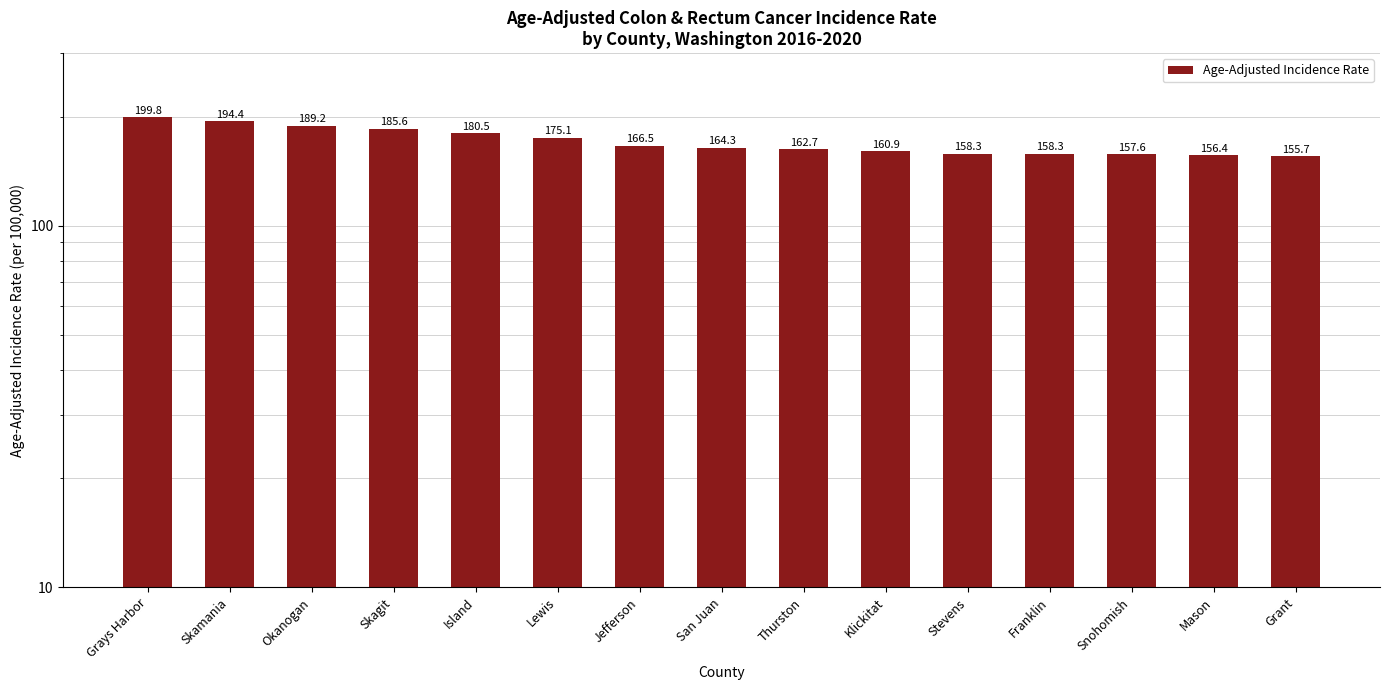

Reading right to left, transcribe all the data shown in this chart.

155.7	156.4	157.6	158.3	158.3	160.9	162.7	164.3	166.5	175.1	180.5	185.6	189.2	194.4	199.8